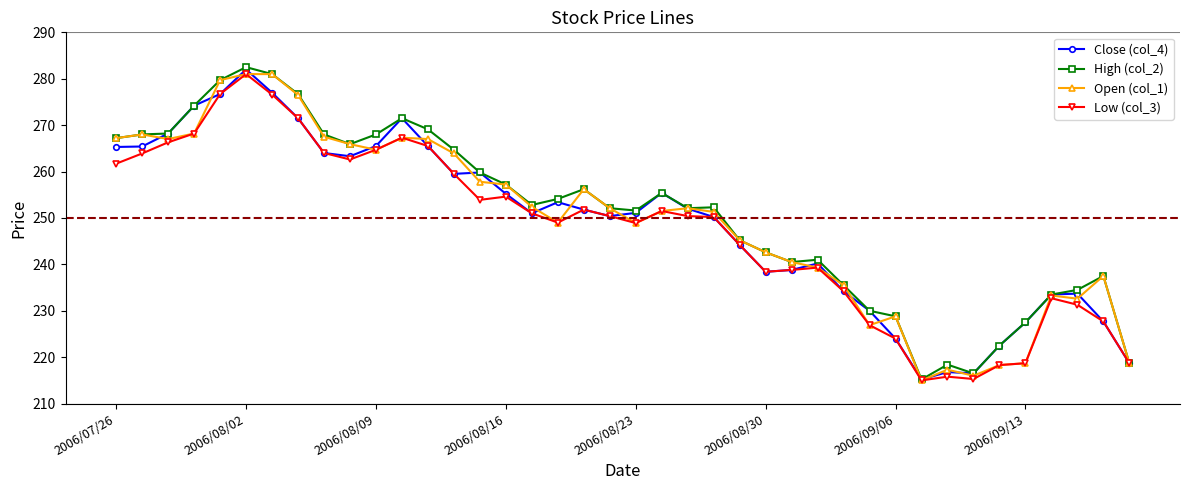

What is the sum of all High (col_2) values?

10036.2